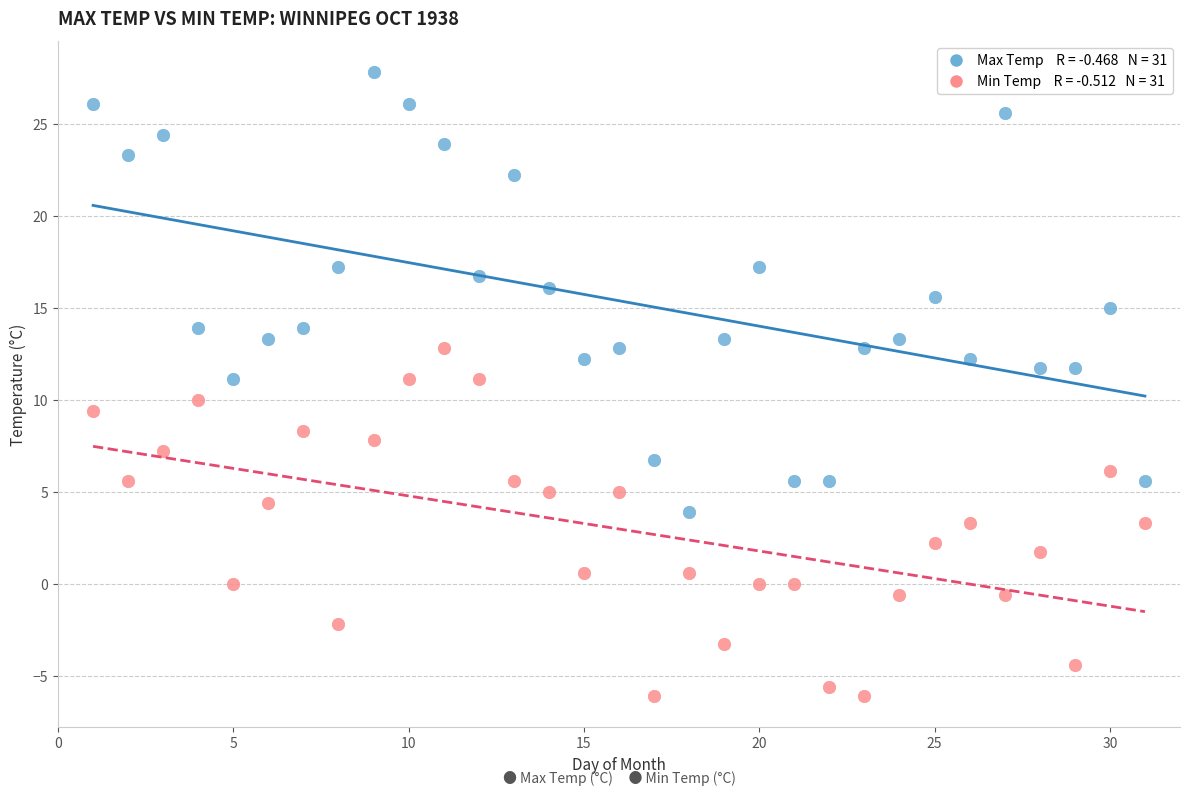

Across all data points, what is the range of X values (max minus min)?

30.0